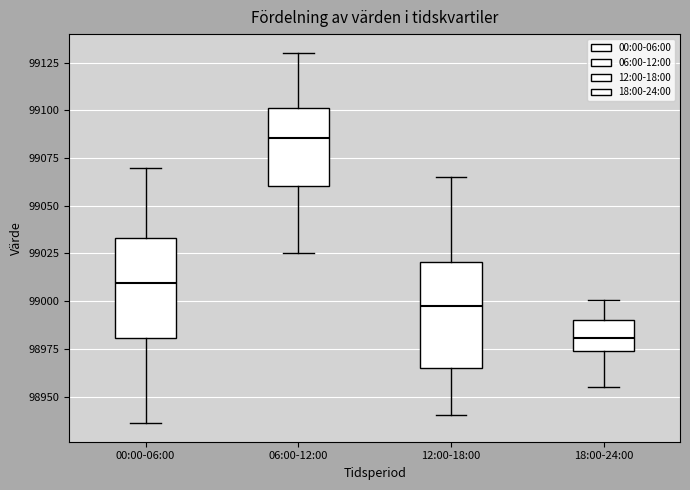

Where does the lower whisker of the box for 18:00-24:00 end on the y-axis? The values are not printed on the chart, so give them approximately, as read against the axis.

98955